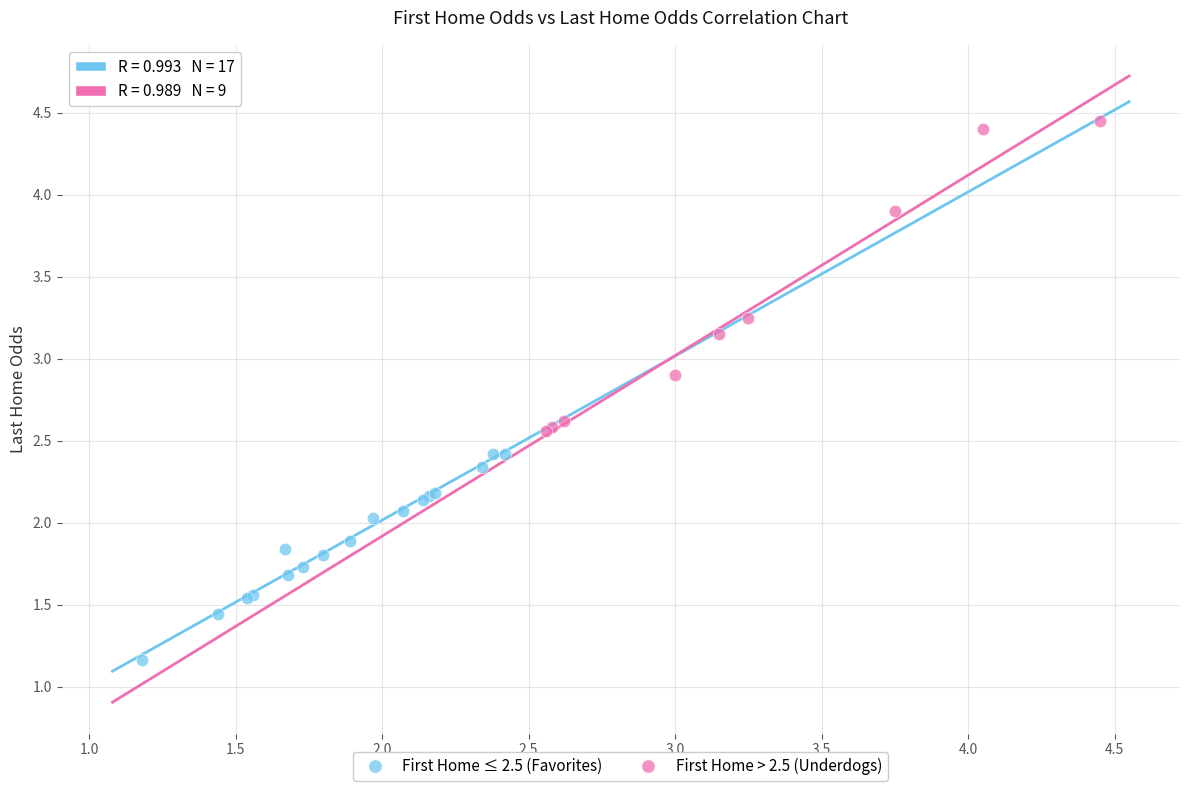

Which series has the widest spread of Y values?

First Home > 2.5 (Underdogs)